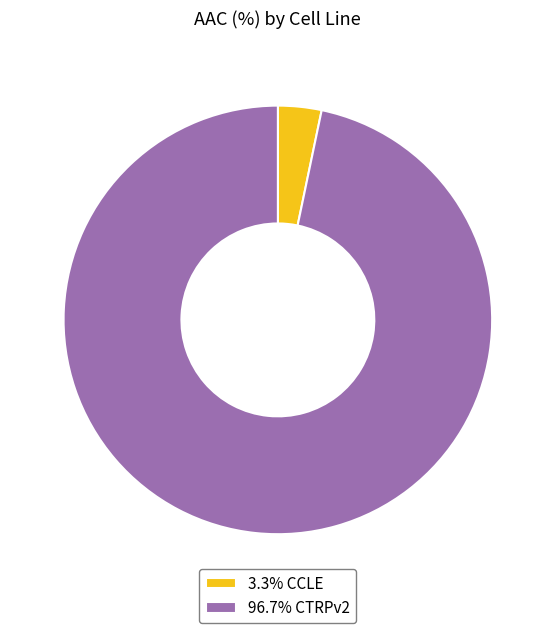

Combined, do 96.7% CTRPv2 and 3.3% CCLE account for over 50%?

Yes